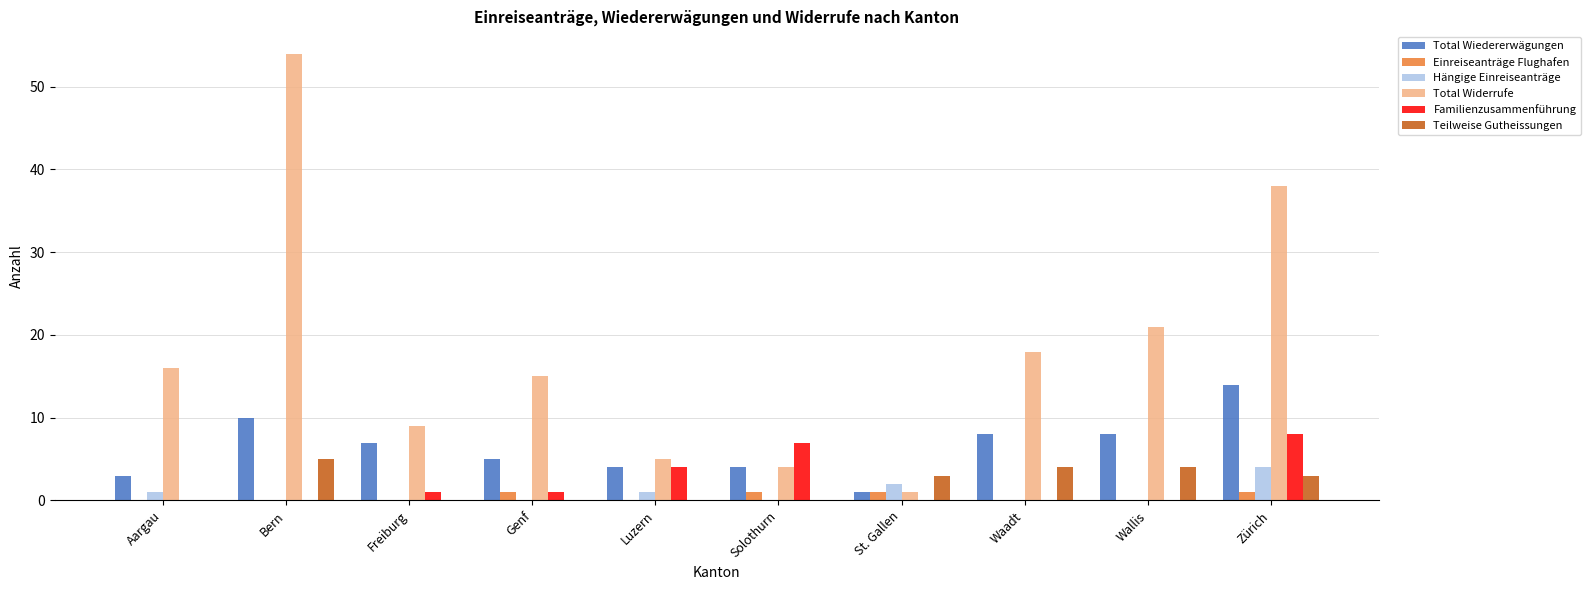

True or false: Hängige Einreiseanträge has a value of 2 at St. Gallen.

True